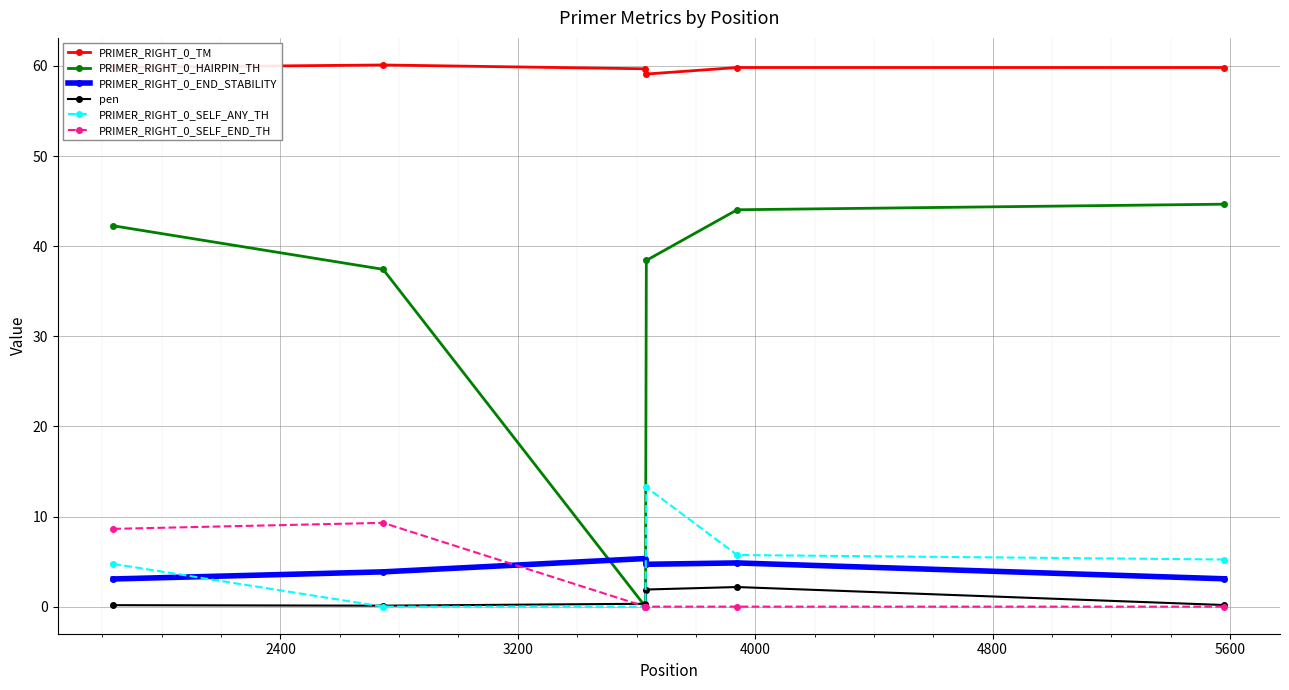

What is the greatest value displayed?

60.1